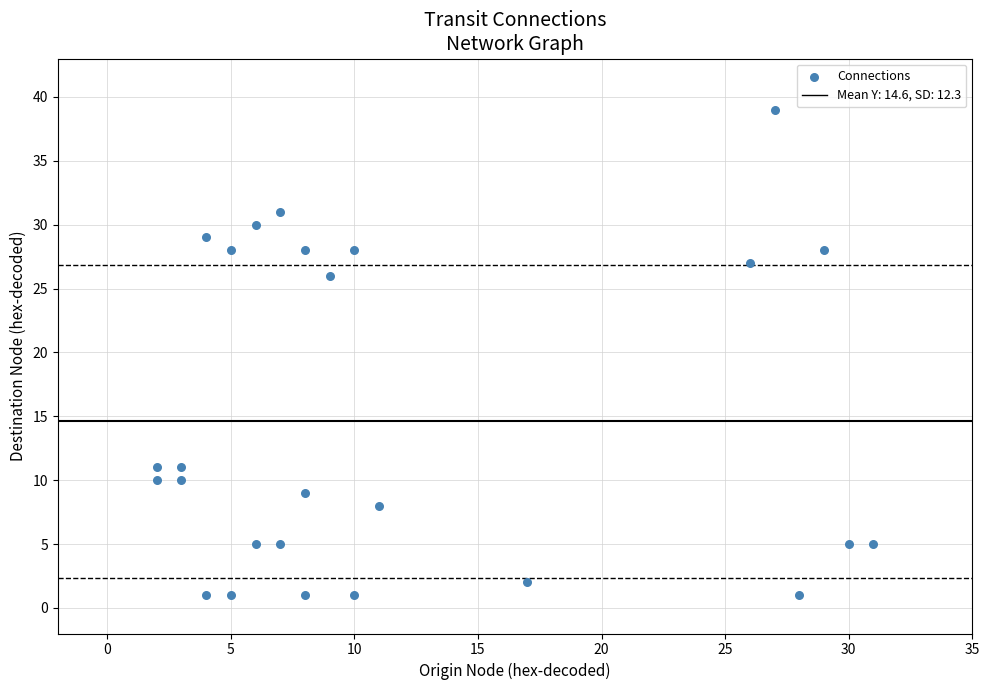

What is the range of Y values (max minus min)?

38